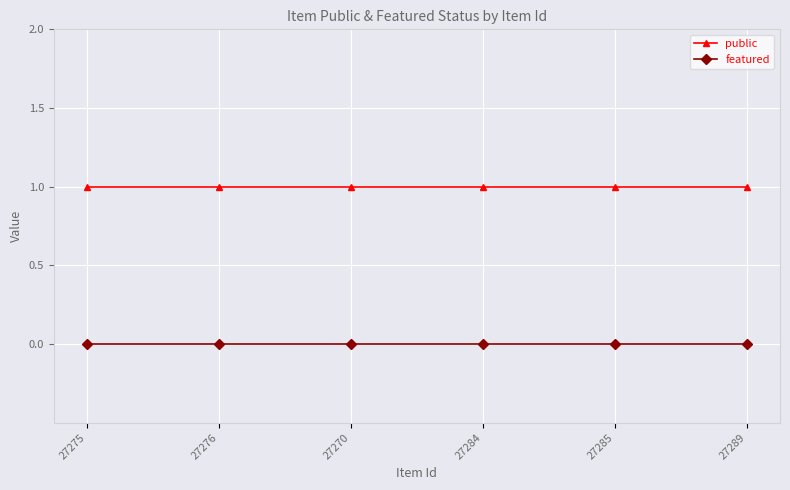

True or false: featured and public intersect in this chart.

False